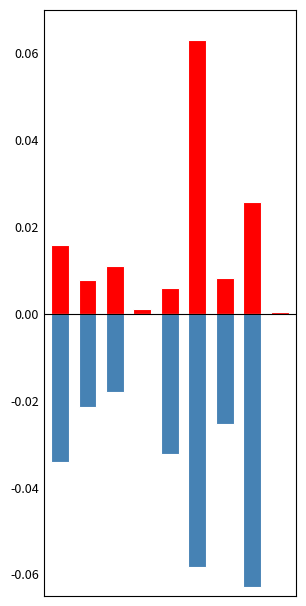

What is the smallest value displayed?

-0.1